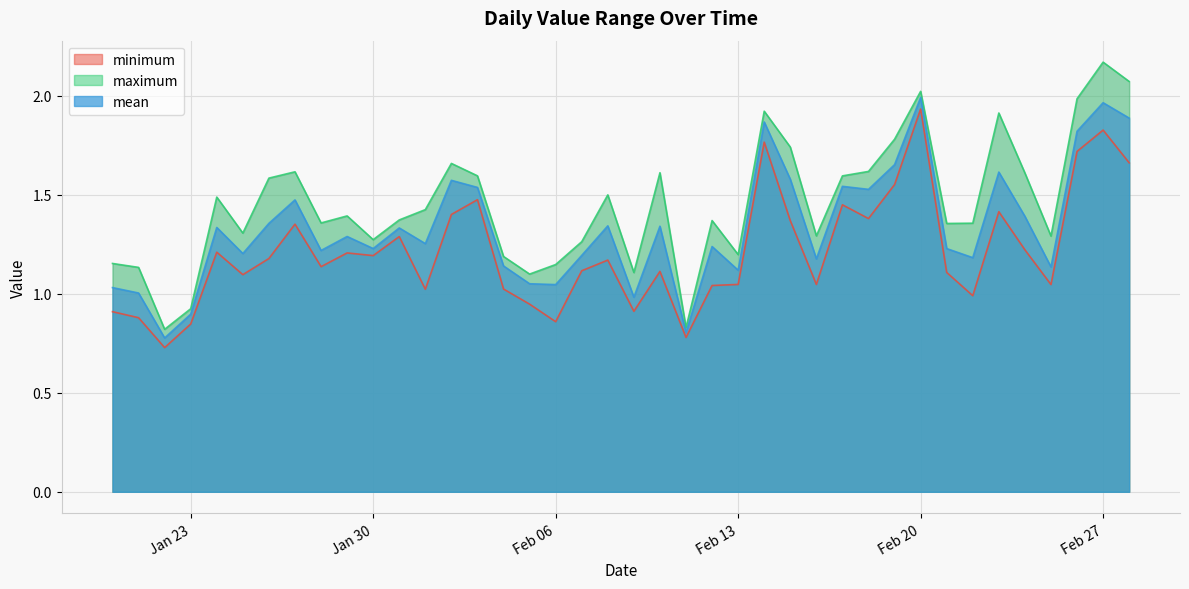

True or false: maximum and mean cross at least once.

False